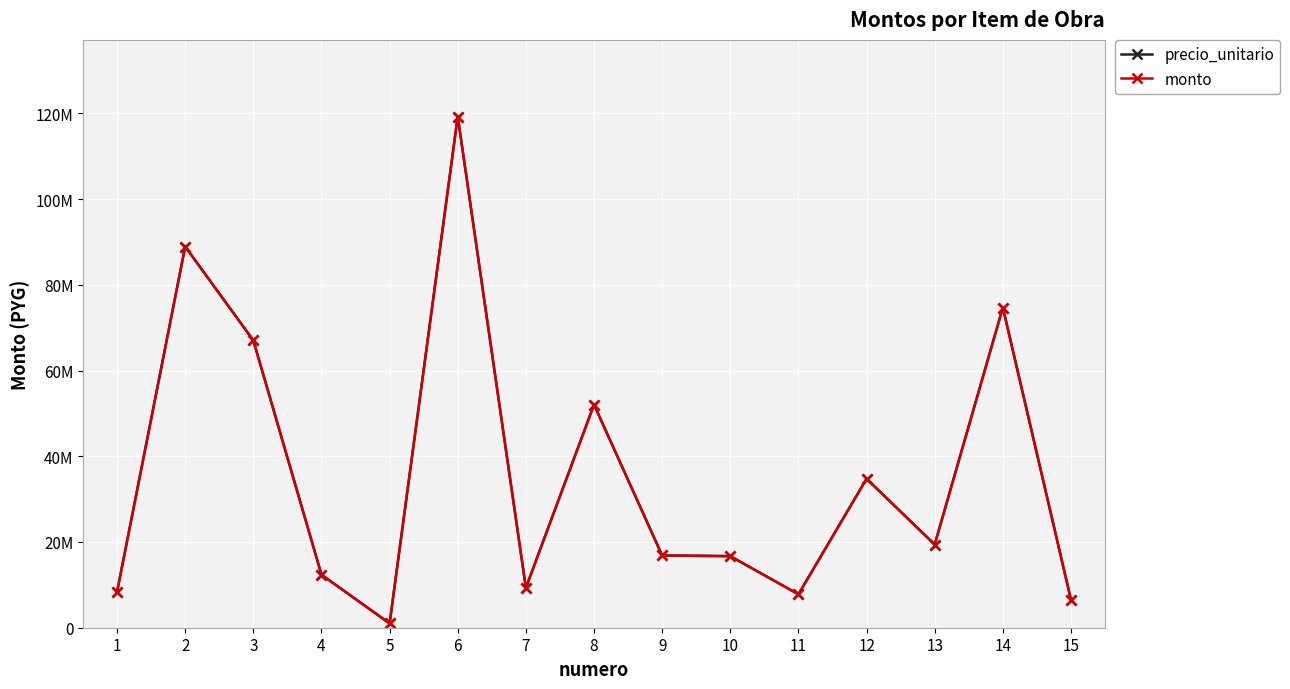

At which label does monto reach its minimum?

5